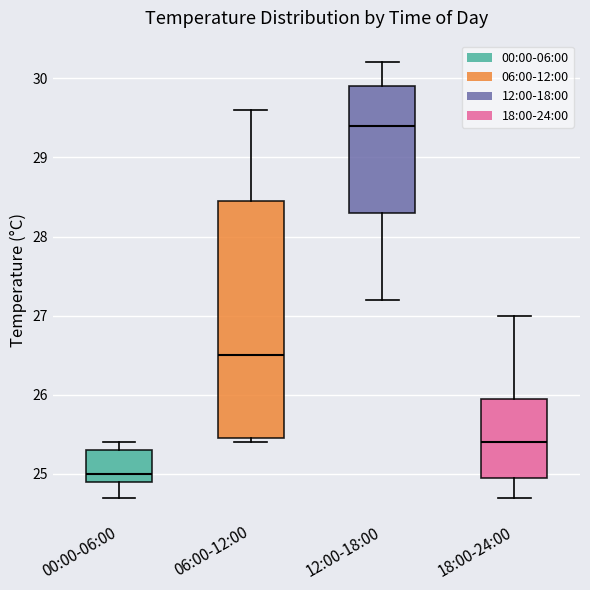

Where is the upper edge of the box for 06:00-12:00 on the y-axis? The values are not printed on the chart, so give them approximately, as read against the axis.

28.5